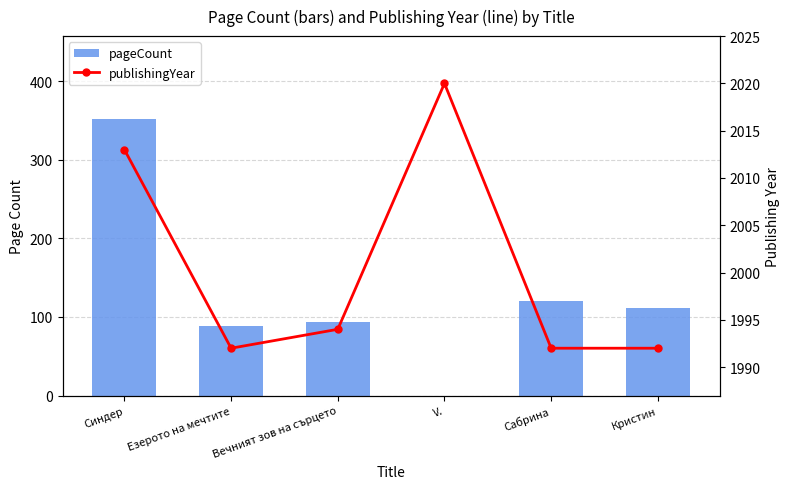

At how many categories does at least one series exceed 1481?

6